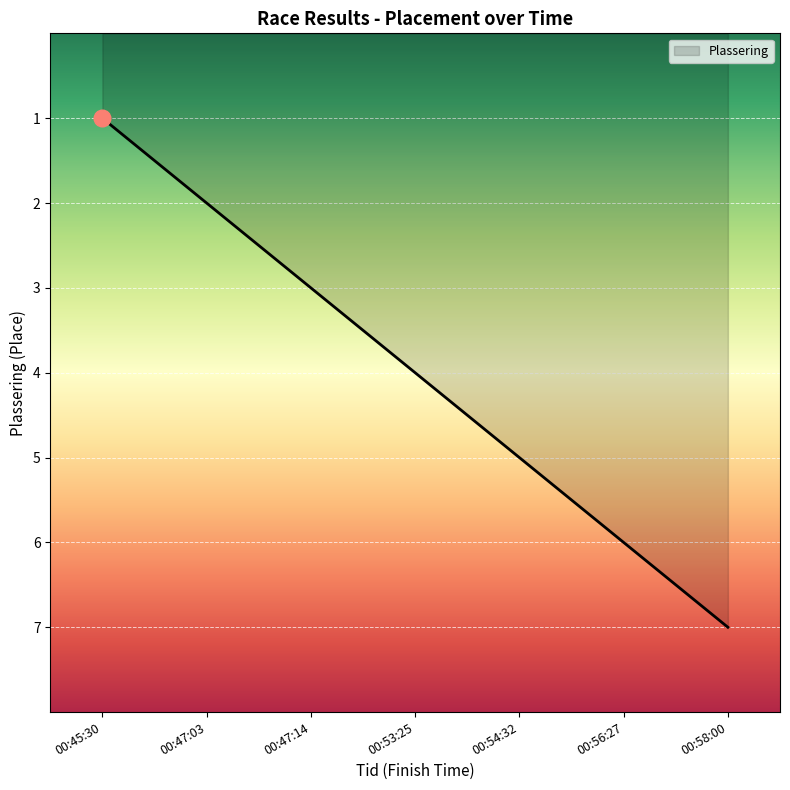

Reading left to right, list all the values displayed in this chart.

00:45:30=1	00:47:03=2	00:47:14=3	00:53:25=4	00:54:32=5	00:56:27=6	00:58:00=7